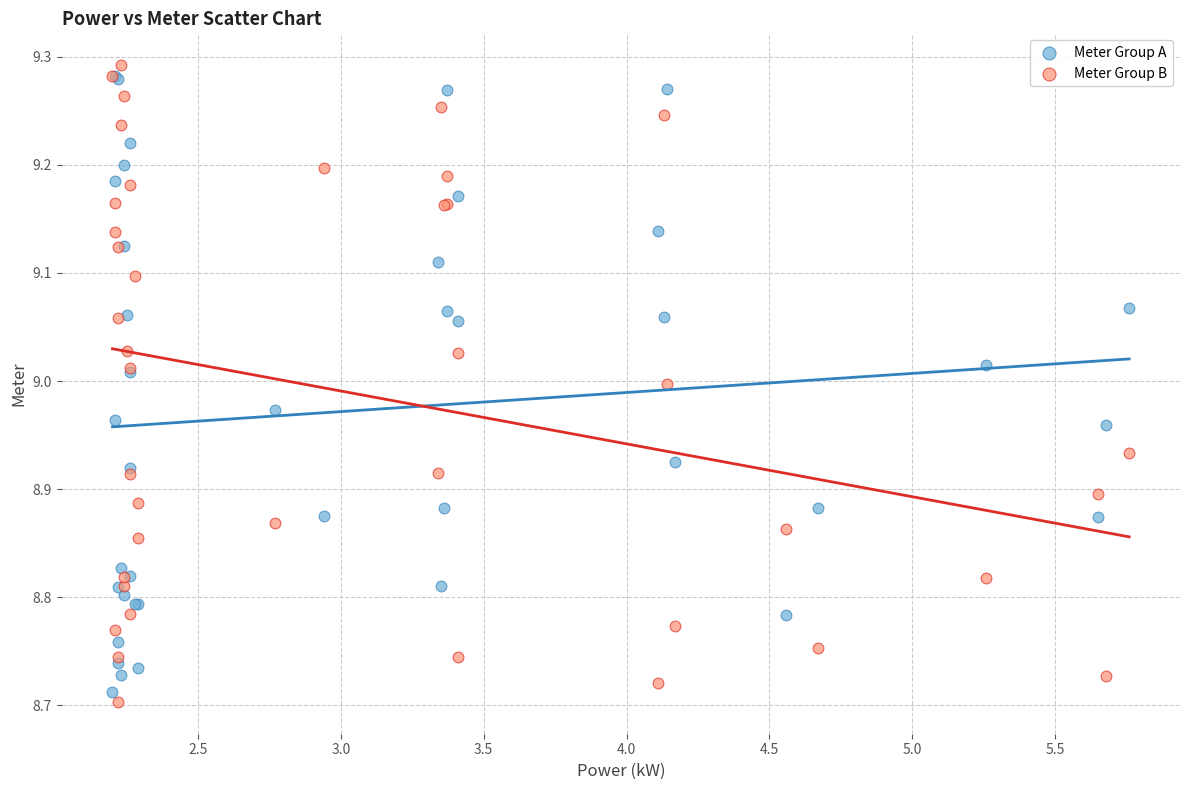

Which series reaches the minimum Y coordinate?

Meter Group B